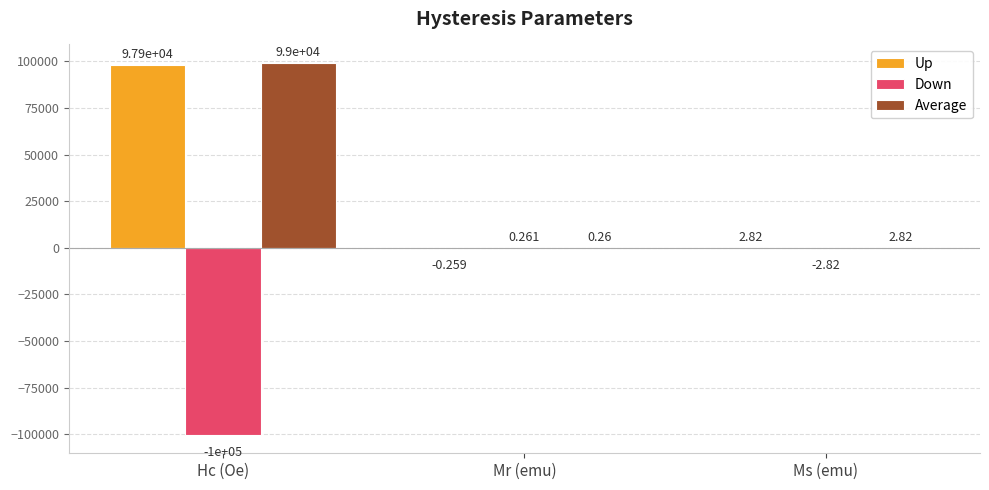

What is the average value of the Up series?

32633.2